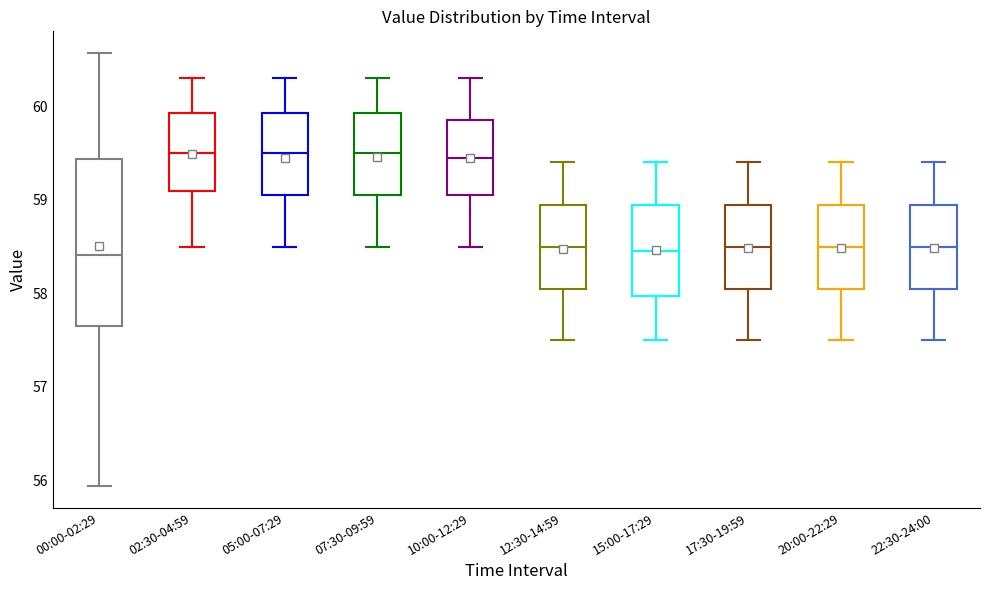

Reading left to right, read every box against the y-axis: the position of its median line, the range the box covers, and the ends of its whiskers. The values are not printed on the chart, so give them approximately, as read against the axis.

00:00-02:29: median 58.4, box 57.7 to 59.4, whiskers 55.9 to 60.6
02:30-04:59: median 59.5, box 59.1 to 59.9, whiskers 58.5 to 60.3
05:00-07:29: median 59.5, box 59.1 to 59.9, whiskers 58.5 to 60.3
07:30-09:59: median 59.5, box 59.1 to 59.9, whiskers 58.5 to 60.3
10:00-12:29: median 59.5, box 59.1 to 59.9, whiskers 58.5 to 60.3
12:30-14:59: median 58.5, box 58.1 to 59.0, whiskers 57.5 to 59.4
15:00-17:29: median 58.5, box 58.0 to 59.0, whiskers 57.5 to 59.4
17:30-19:59: median 58.5, box 58.1 to 59.0, whiskers 57.5 to 59.4
20:00-22:29: median 58.5, box 58.1 to 59.0, whiskers 57.5 to 59.4
22:30-24:00: median 58.5, box 58.1 to 59.0, whiskers 57.5 to 59.4